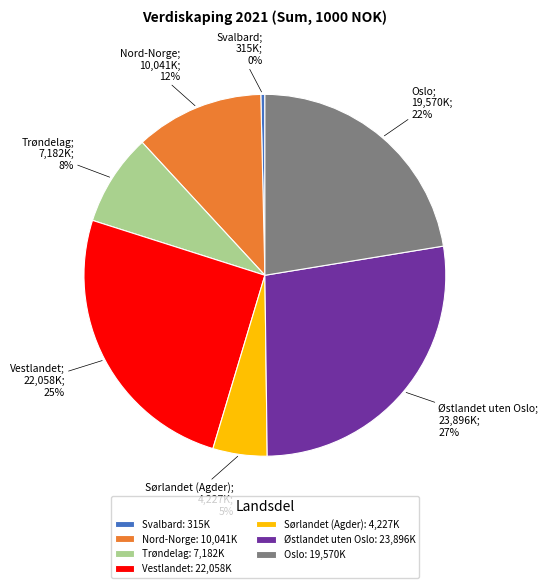

Is the sum of Vestlandet: 22,058K and Svalbard: 315K greater than half?

No